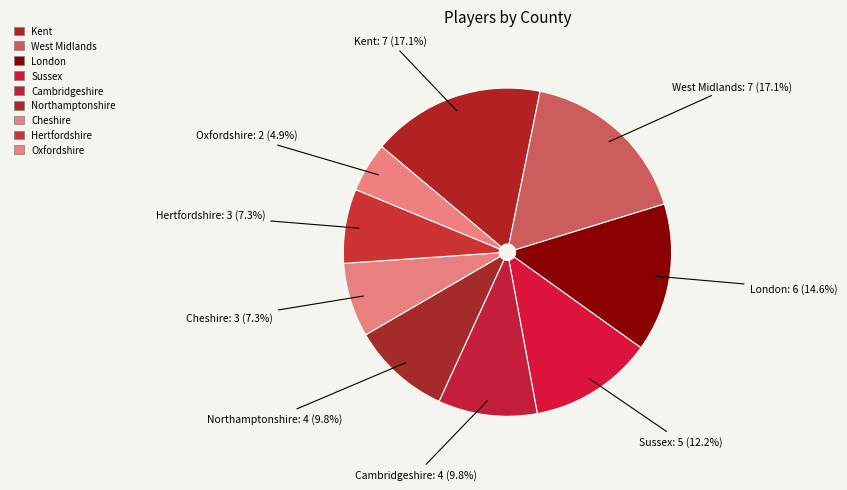

Which slice is the smallest?

Oxfordshire